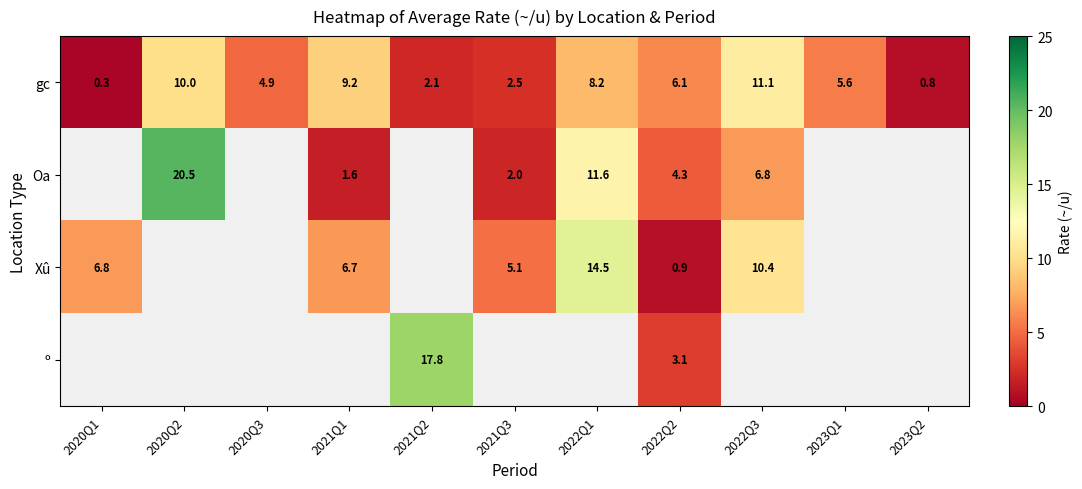

The Xû series shows 2.5 at 2021Q3. True or false?

False